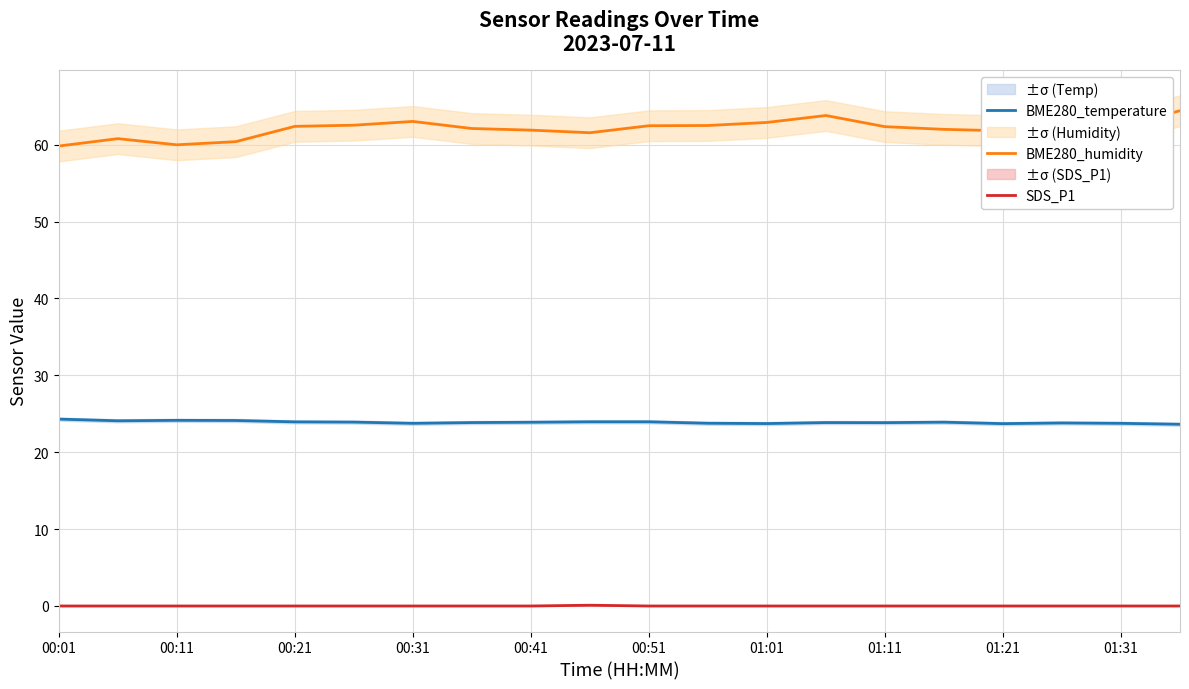

True or false: BME280_temperature and BME280_humidity cross at least once.

False